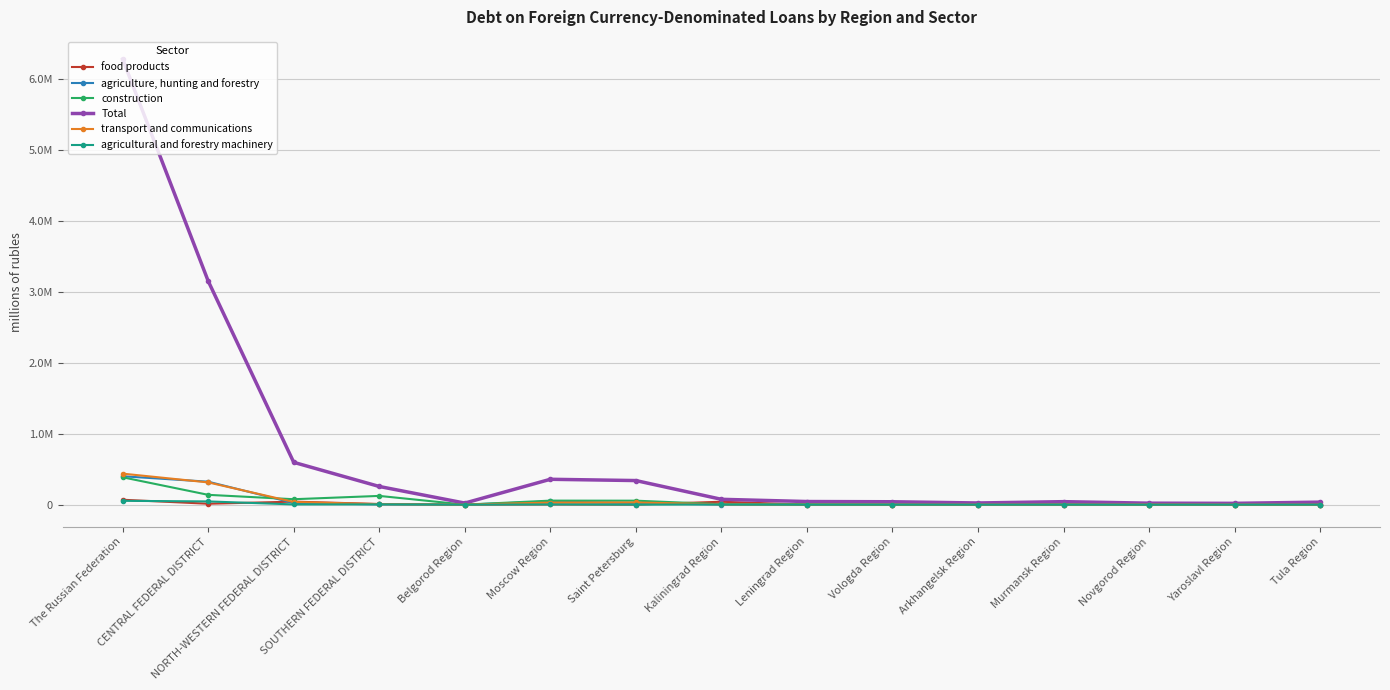

Does the chart have visible grid lines?

Yes